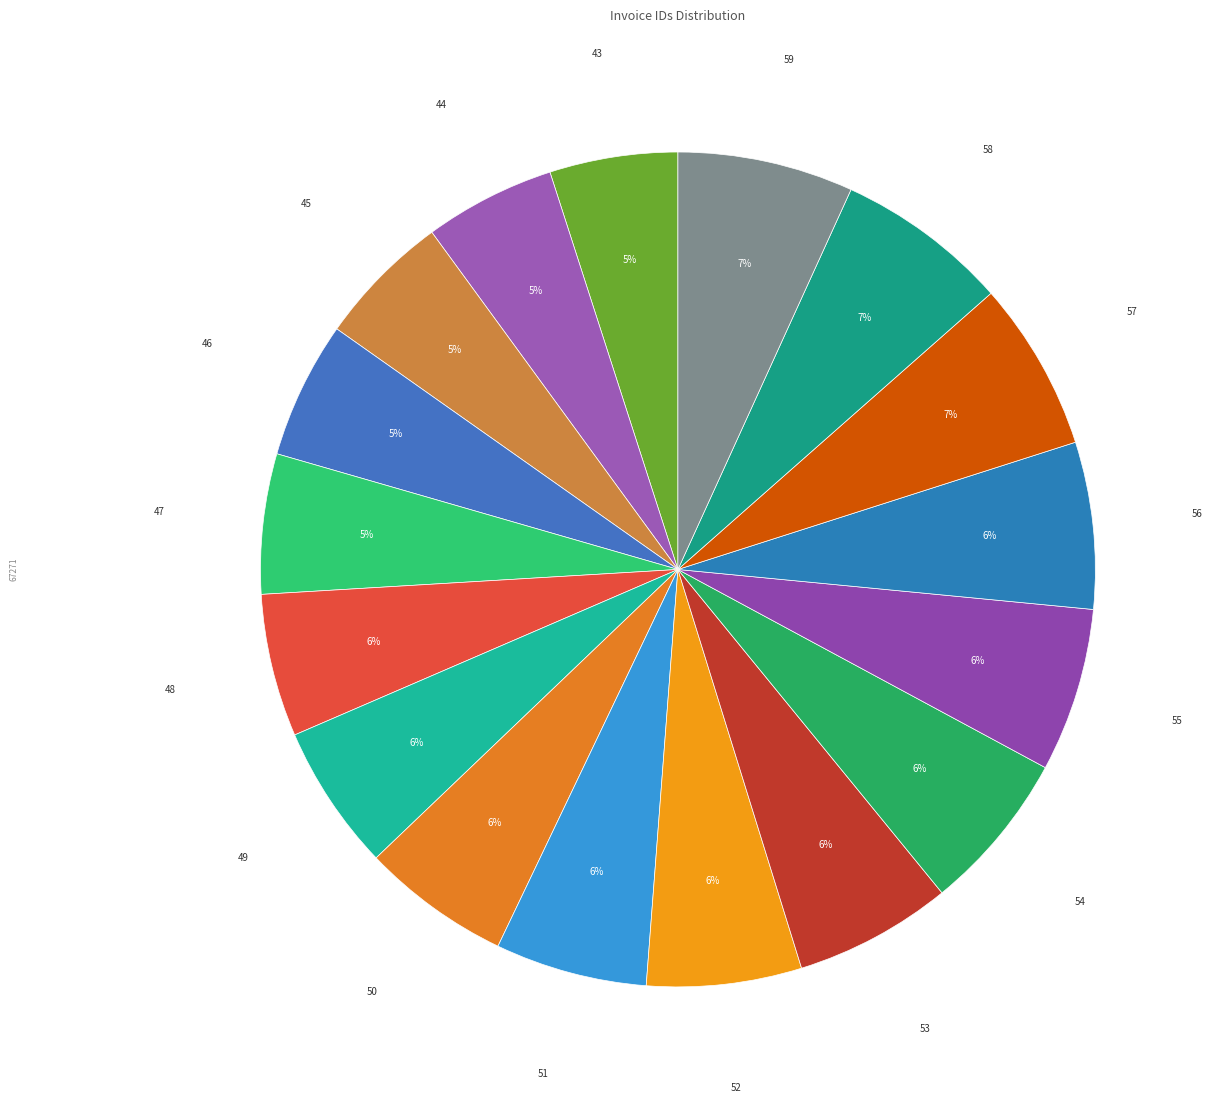

How many segments does this pie chart have?

17